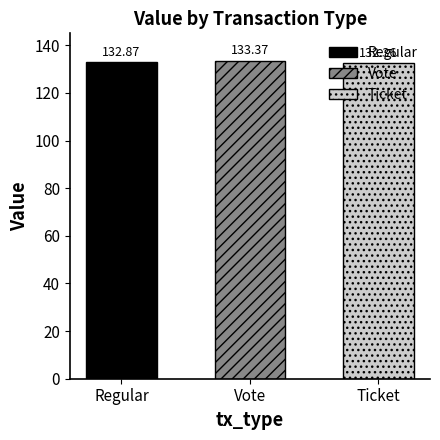

What is the label of the 3rd bar from the left?

Ticket